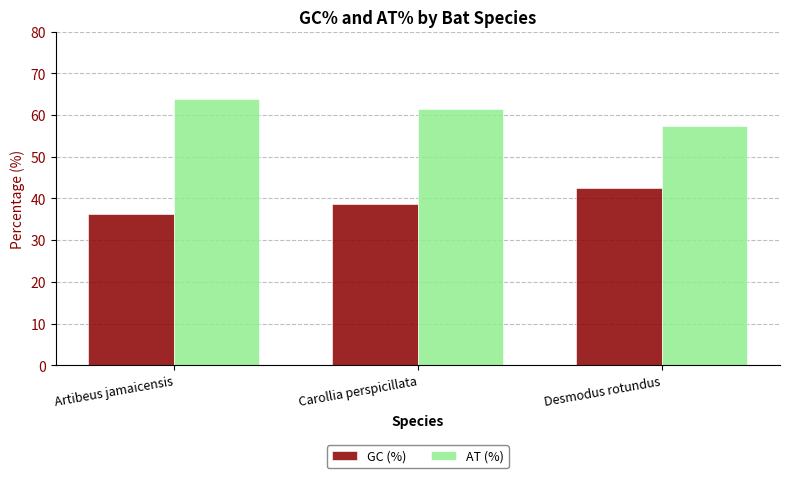

What position from the right is Desmodus rotundus?

1